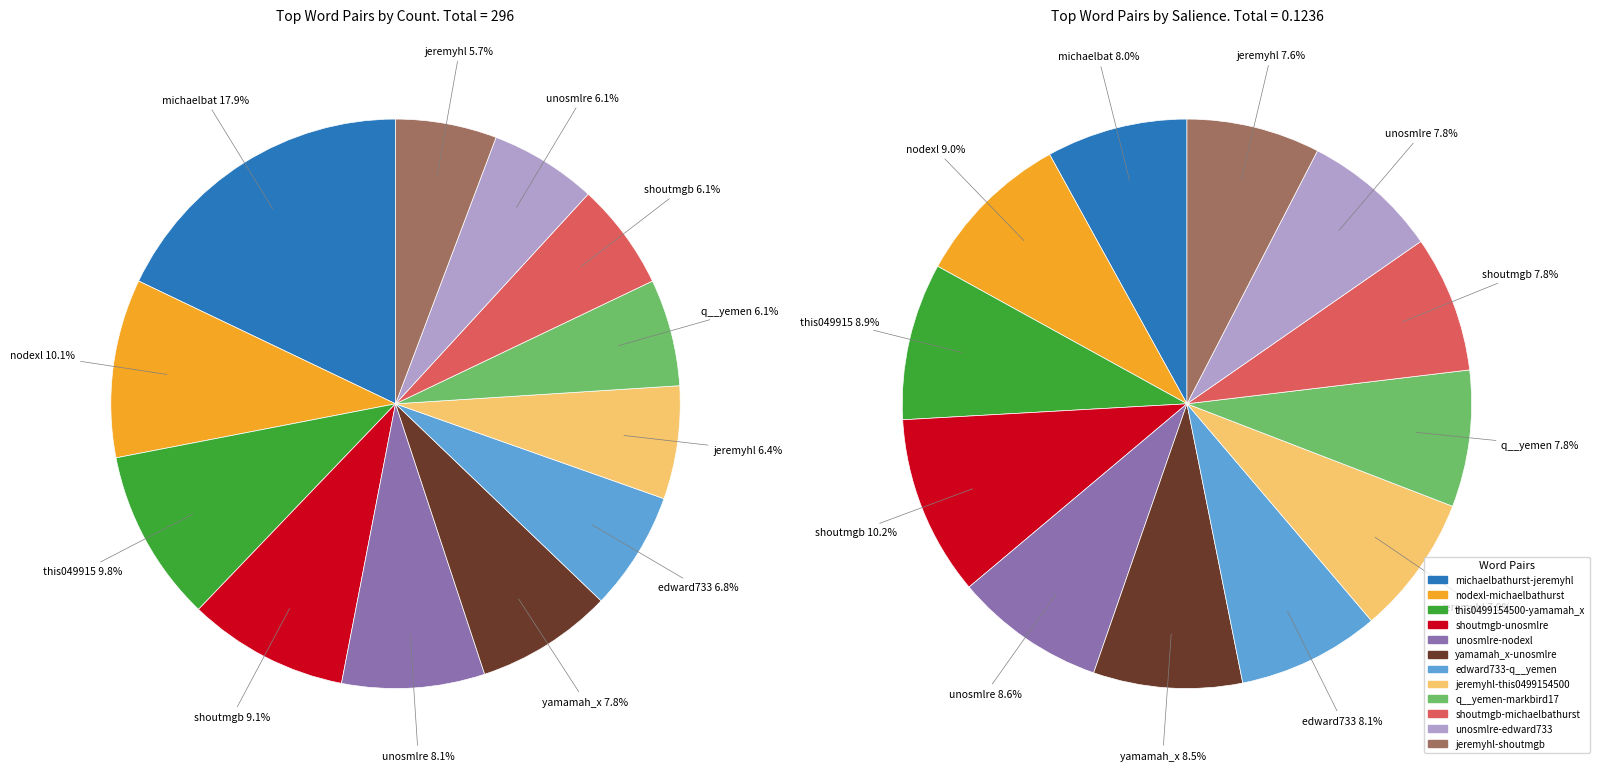

How many segments does this pie chart have?

12